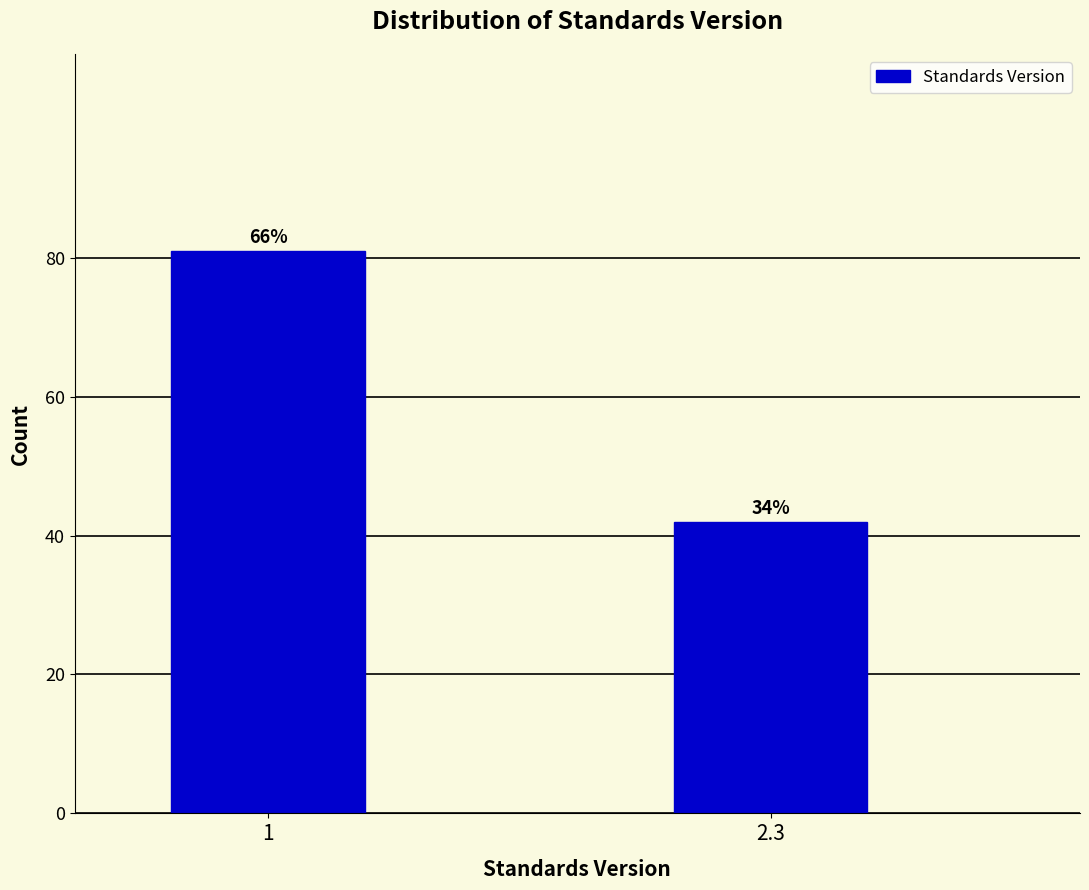

Are the bars horizontal?

No